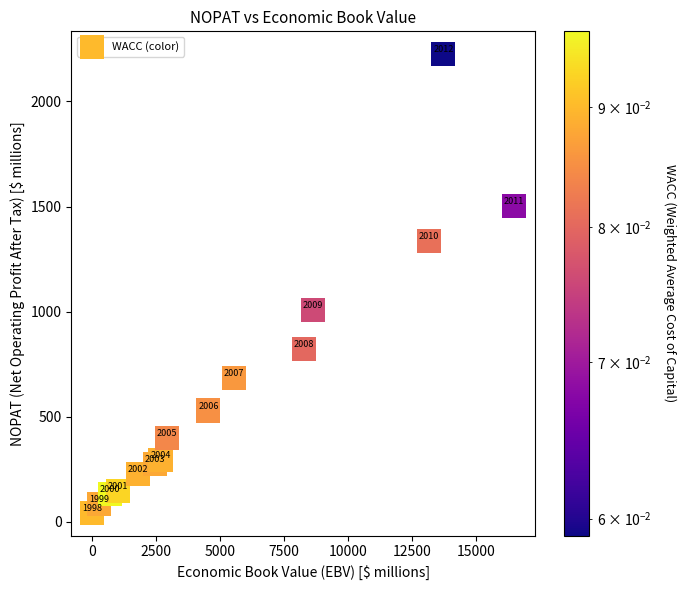

What is the range of X values (max minus min)?

16455.6